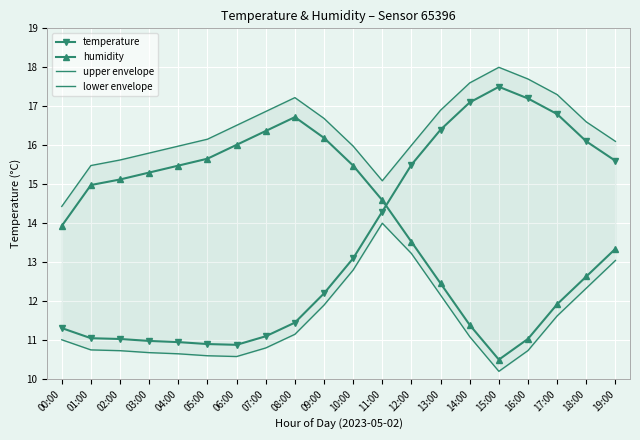

How many lines are shown in the chart?

4